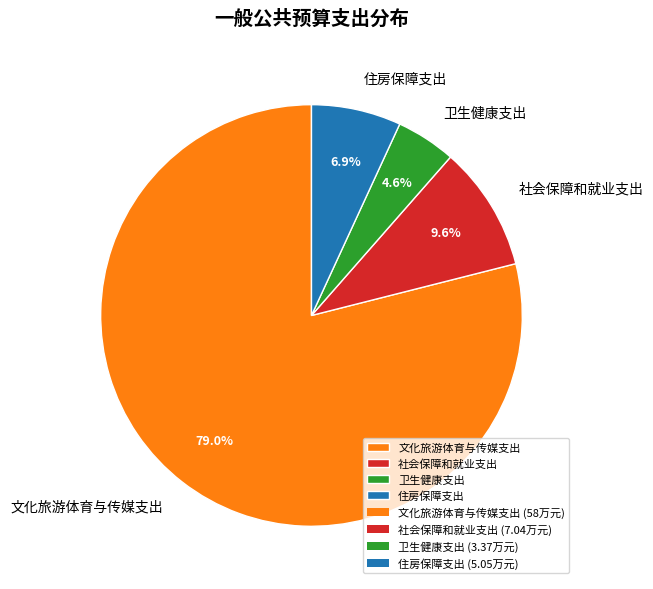

How many slices are in this pie chart?

4